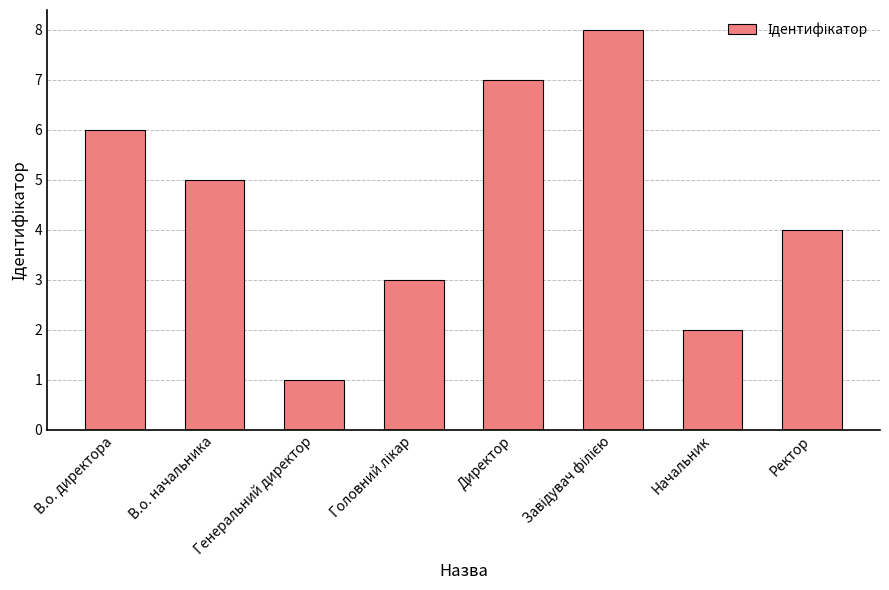

What is the difference between the second highest and second lowest values?

5